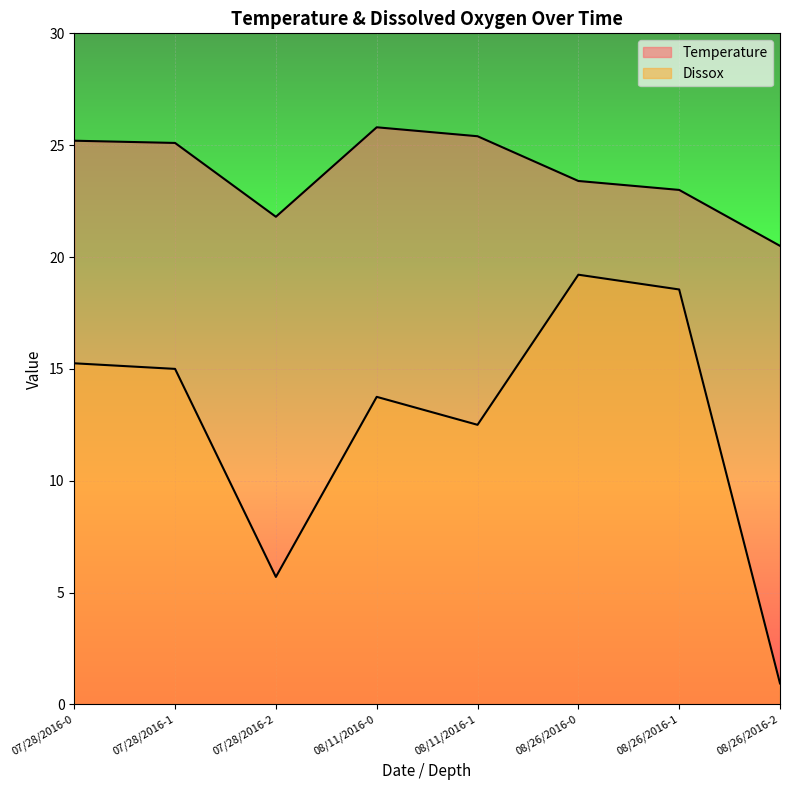

What is the sum of the Temperature values at 08/26/2016-0 and 08/11/2016-0?

49.2